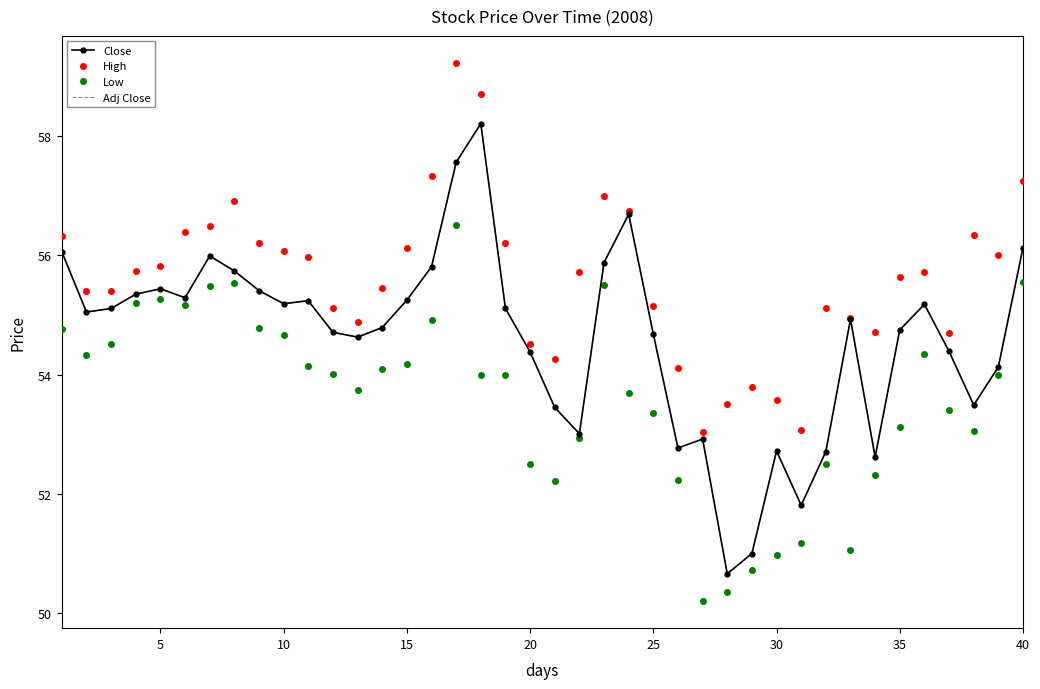

At how many categories does at least one series exceed 53?

40